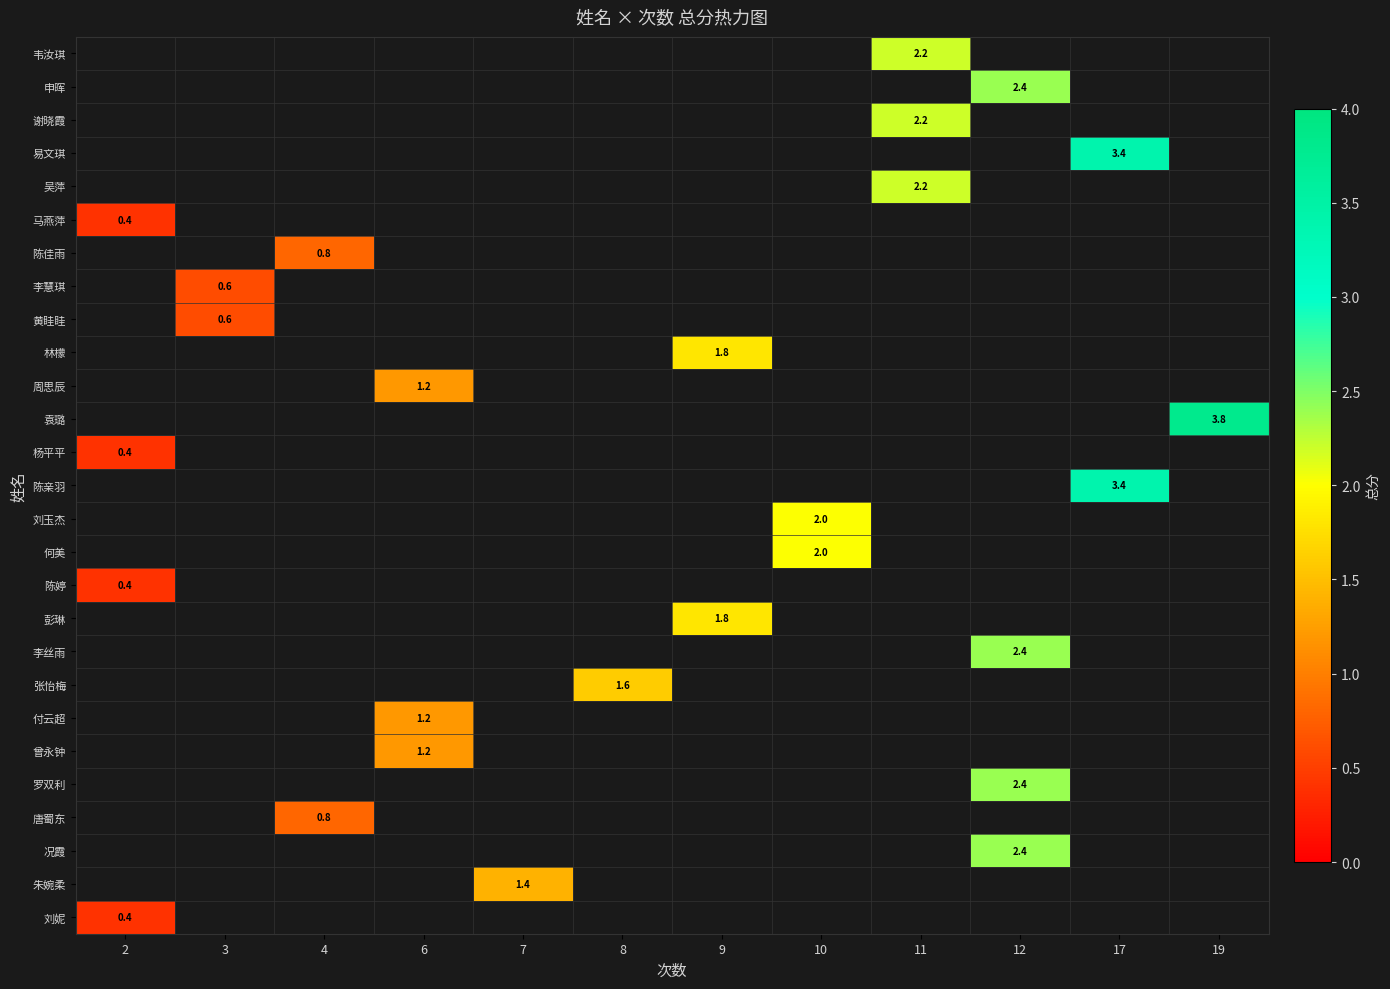

True or false: 曾永钟 has a value of 1.2 at 6.

True